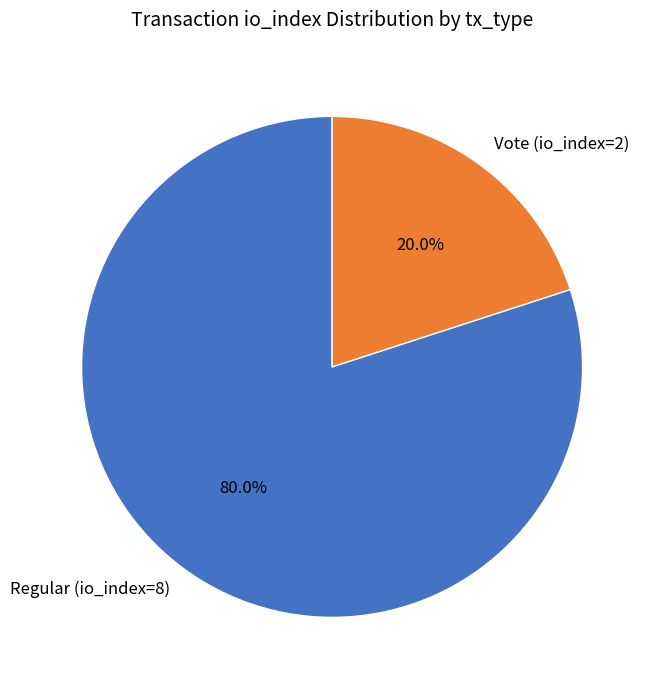

To the nearest percent, what portion does Vote (io_index=2) represent?

20%